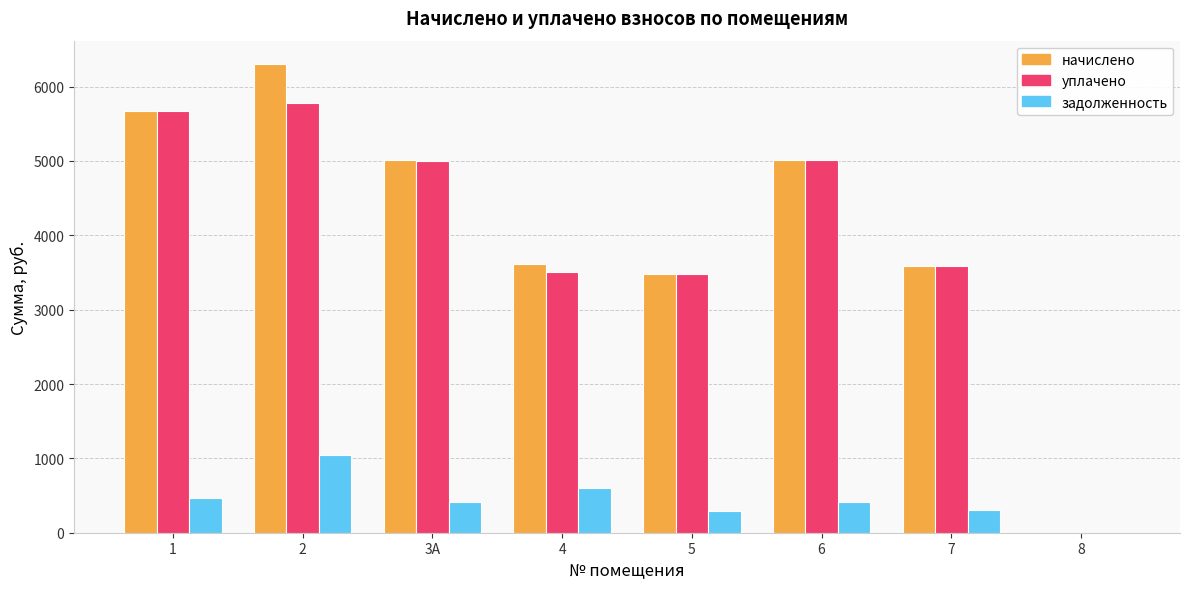

The value of задолженность at 3А is 417.9. True or false?

True